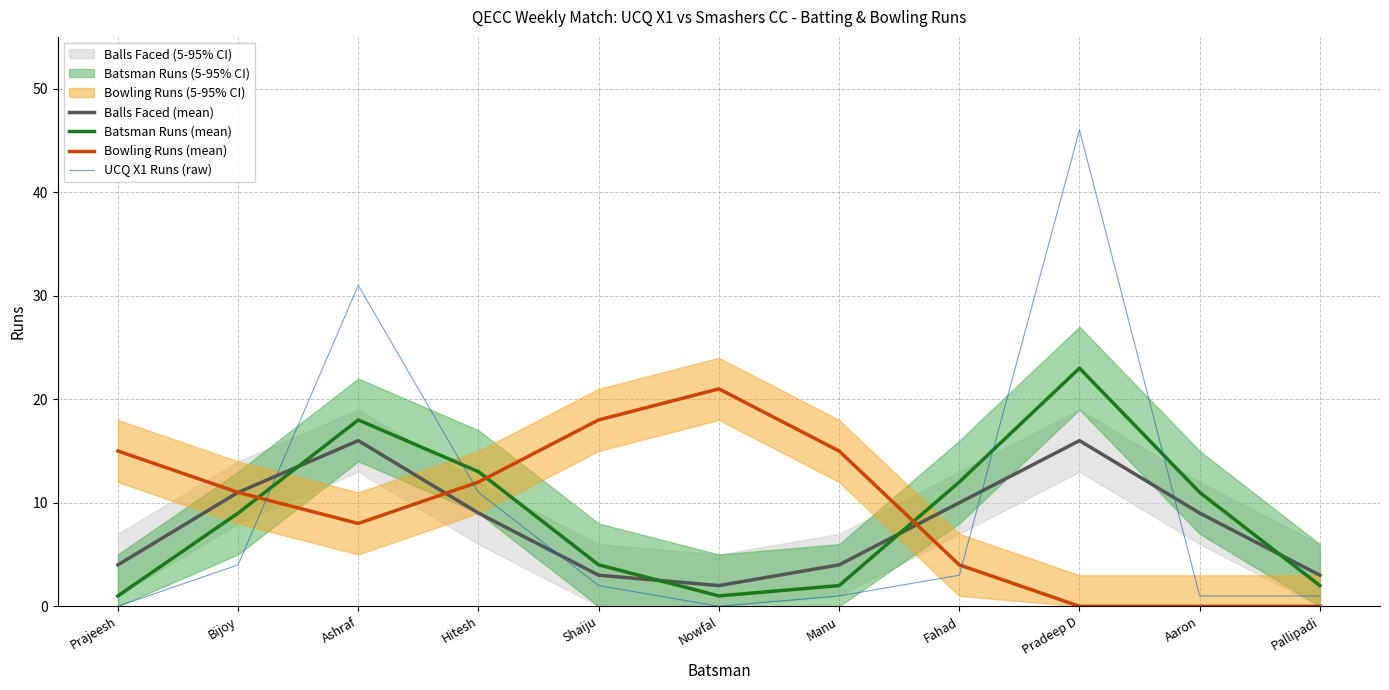

What is the sum of all UCQ X1 Runs (raw) values?

100